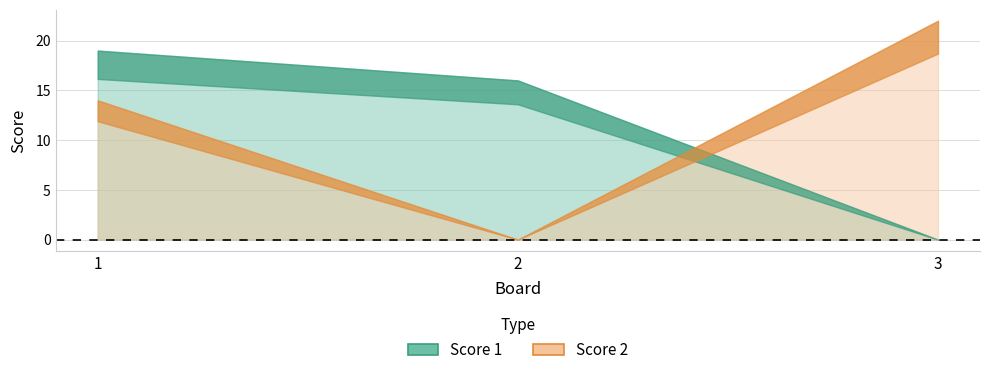

Reading left to right, what are all the values shown in this chart?

Score 1: 1=19	2=16	3=0
Score 2: 1=14	2=0	3=22